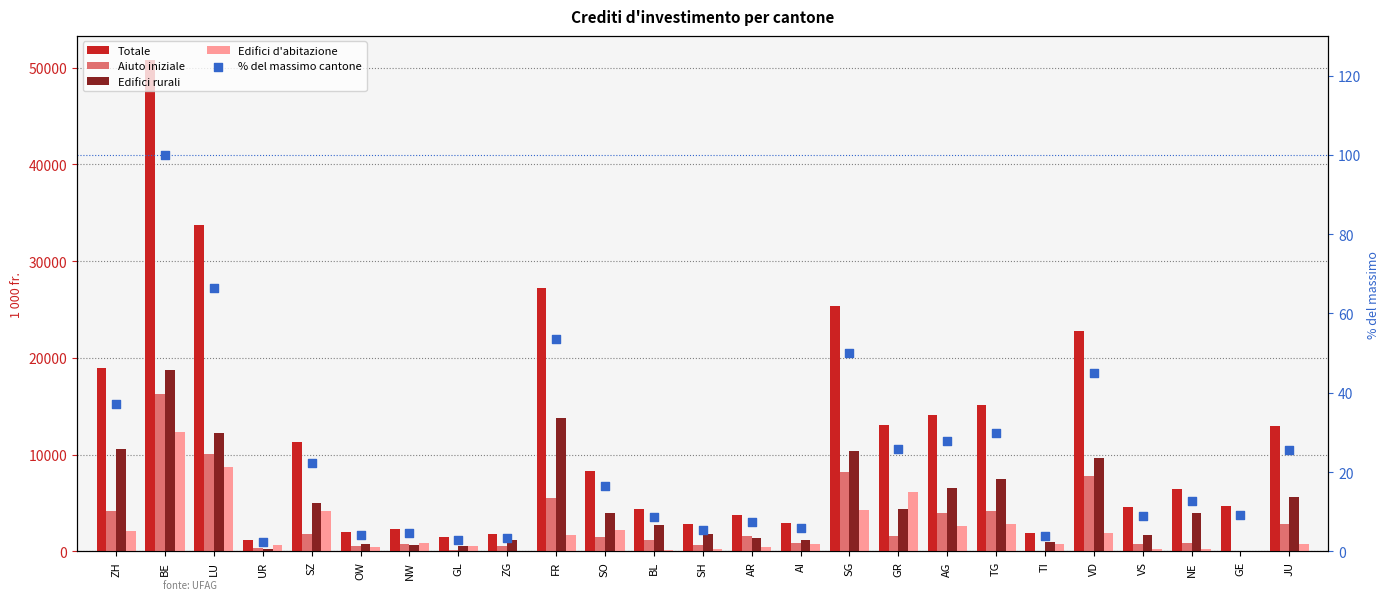

At how many categories does at least one series exceed 12420?

10